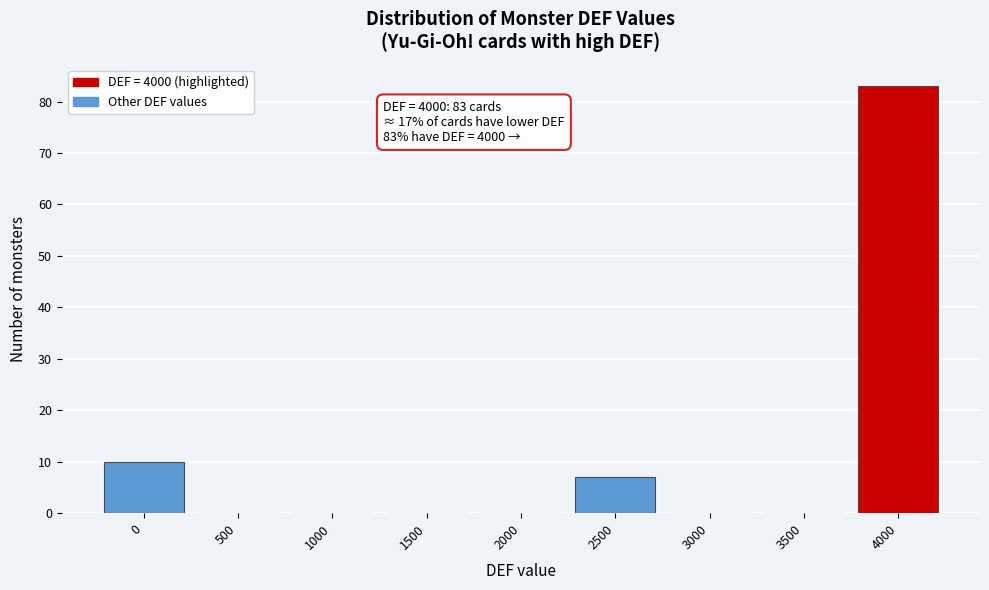

Reading right to left, list all the values displayed in this chart.

4000=83	3500=0	3000=0	2500=7	2000=0	1500=0	1000=0	500=0	0=10